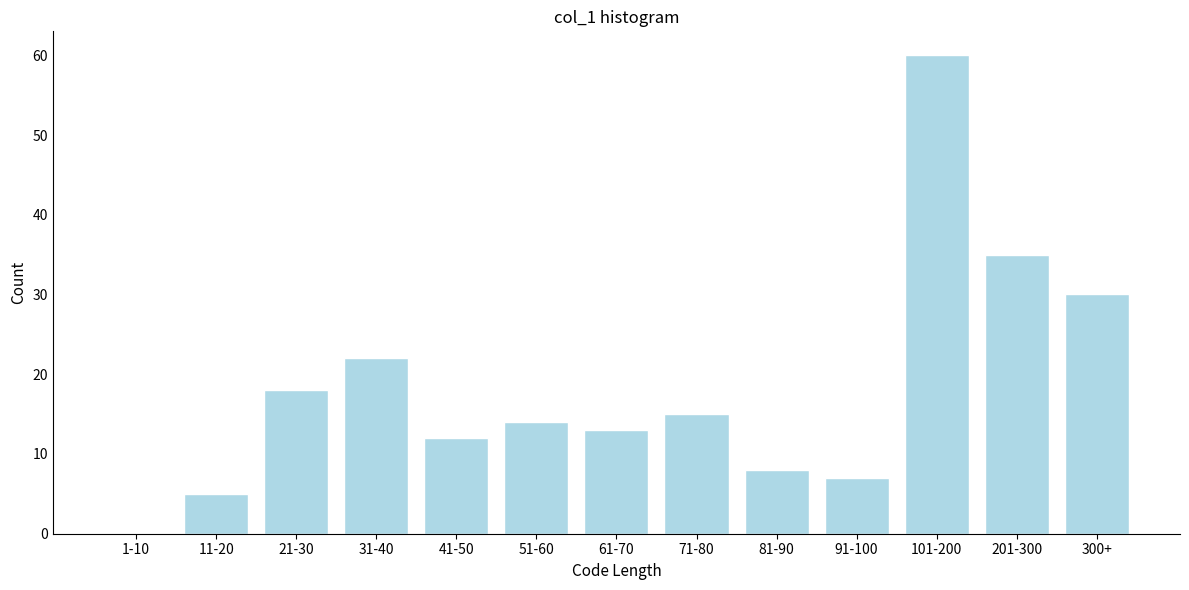

Reading left to right, list all the values displayed in this chart.

1-10=0	11-20=5	21-30=18	31-40=22	41-50=12	51-60=14	61-70=13	71-80=15	81-90=8	91-100=7	101-200=60	201-300=35	300+=30